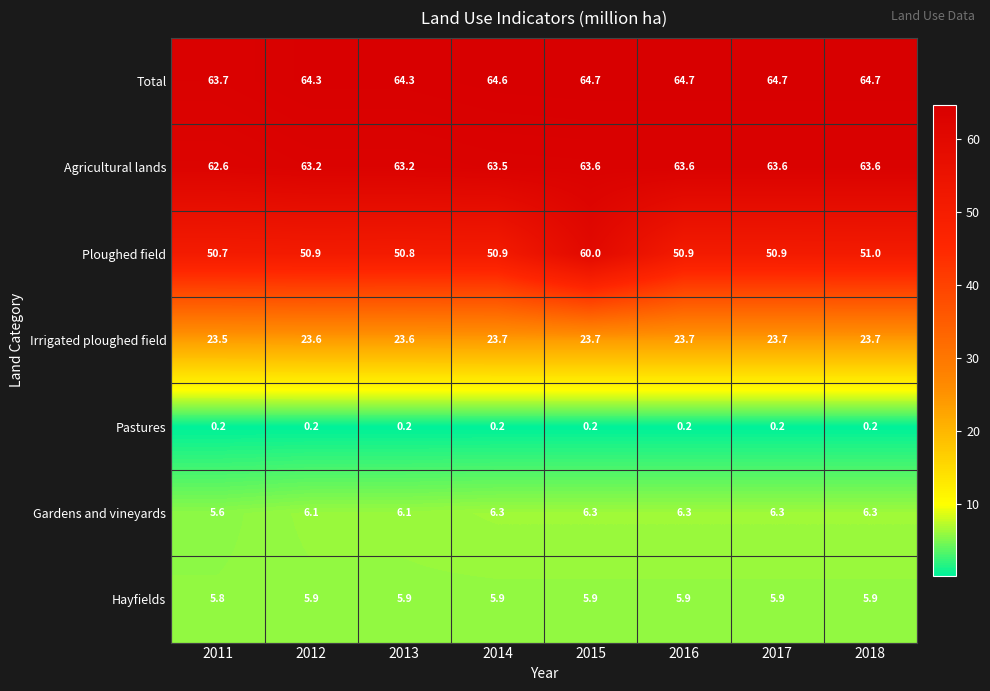

At how many categories does at least one series exceed 2?

8